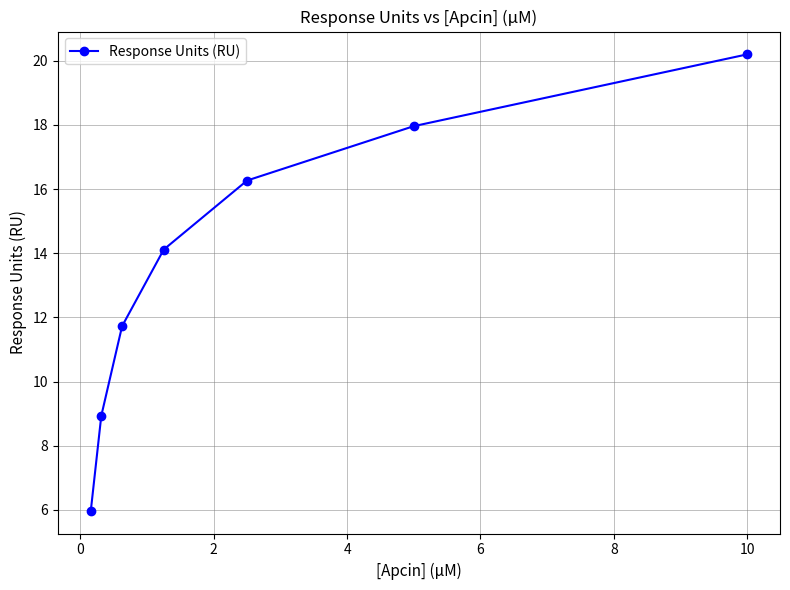

Is this an area chart (filled region under the line)?

No